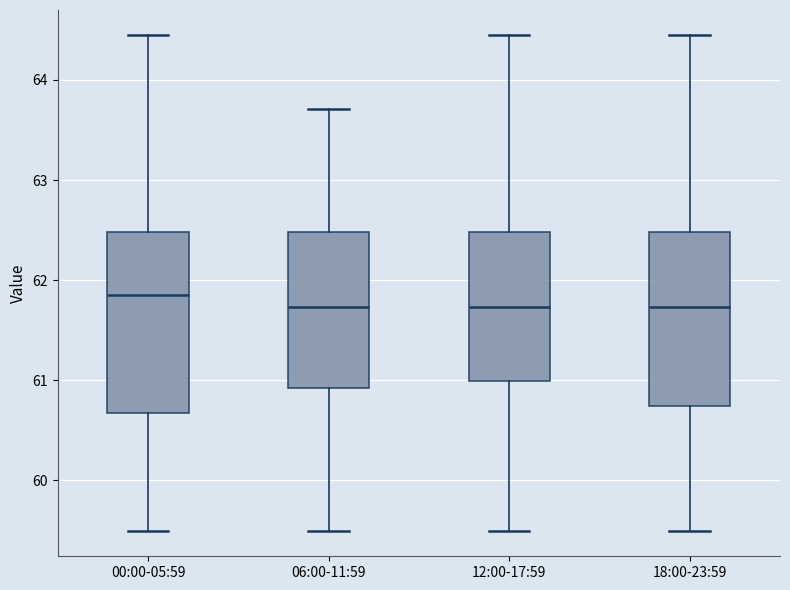

Where does the median line of the box for 18:00-23:59 sit on the y-axis? The values are not printed on the chart, so give them approximately, as read against the axis.

61.7